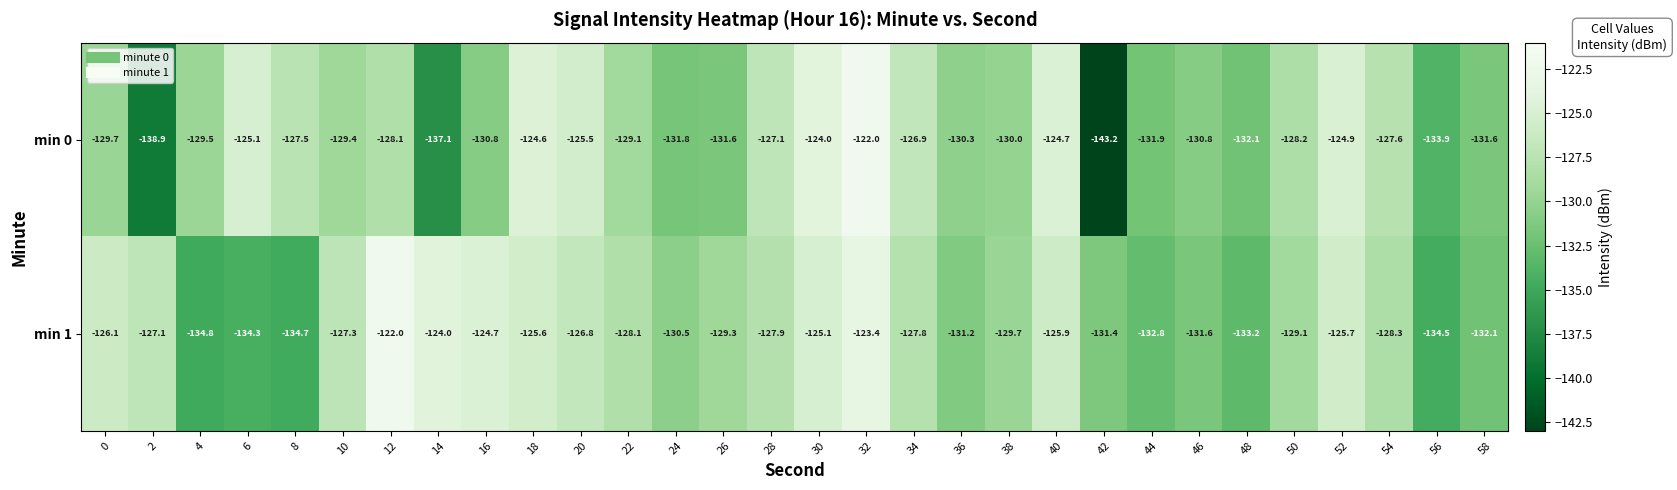

Which series has the widest spread of values?

min 0